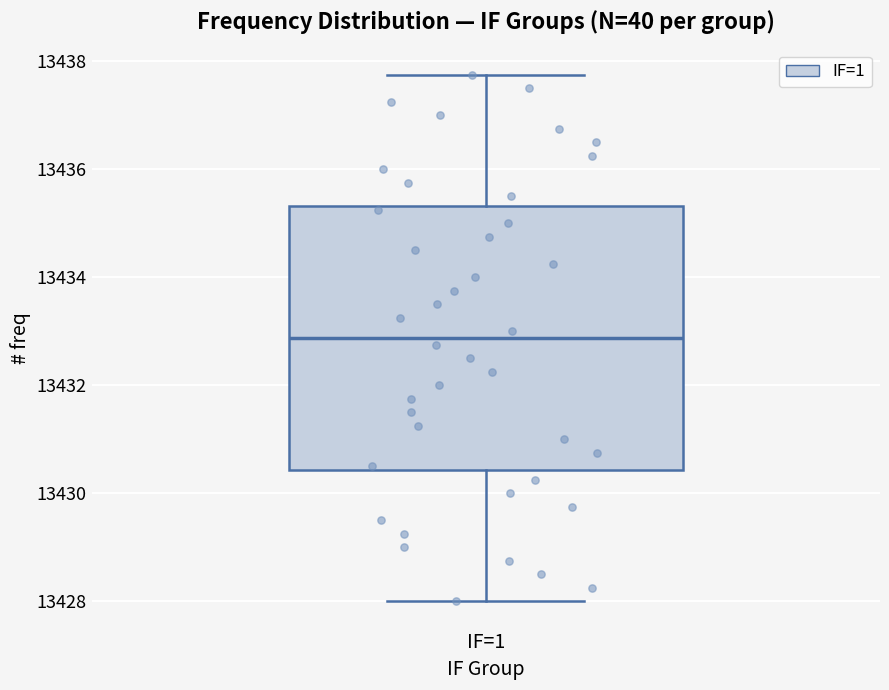

Transcribe this box plot: give where the median line is, the range the box spans, and where the two whiskers end, as read against the y-axis. The values are not printed on the chart, so give them approximately, as read against the axis.

median 13432.8, box 13430.4 to 13435.4, whiskers 13428.0 to 13437.8